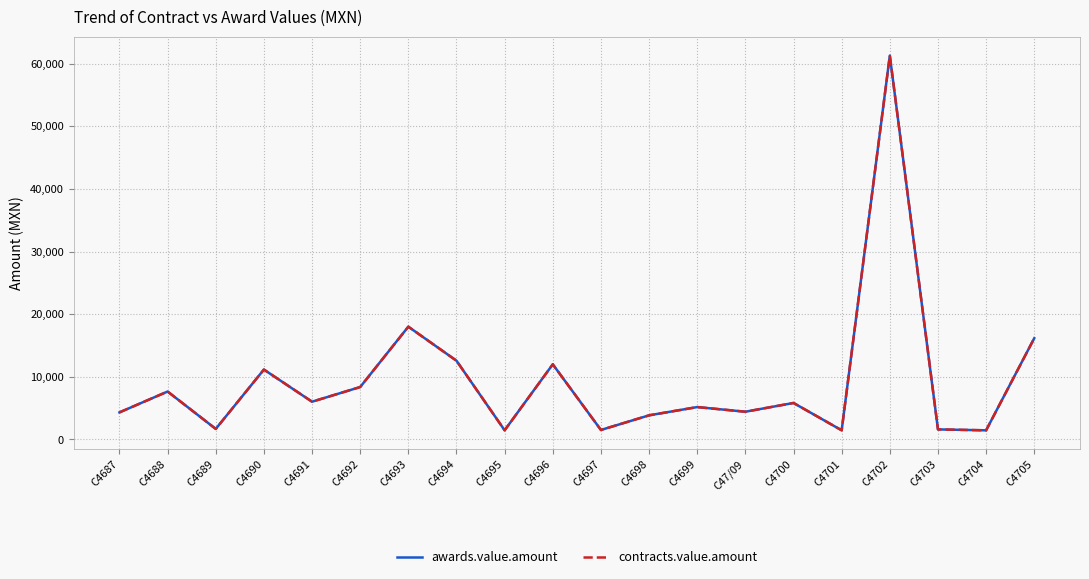

Rank the series at C4701 from lowest to highest value.

awards.value.amount, contracts.value.amount